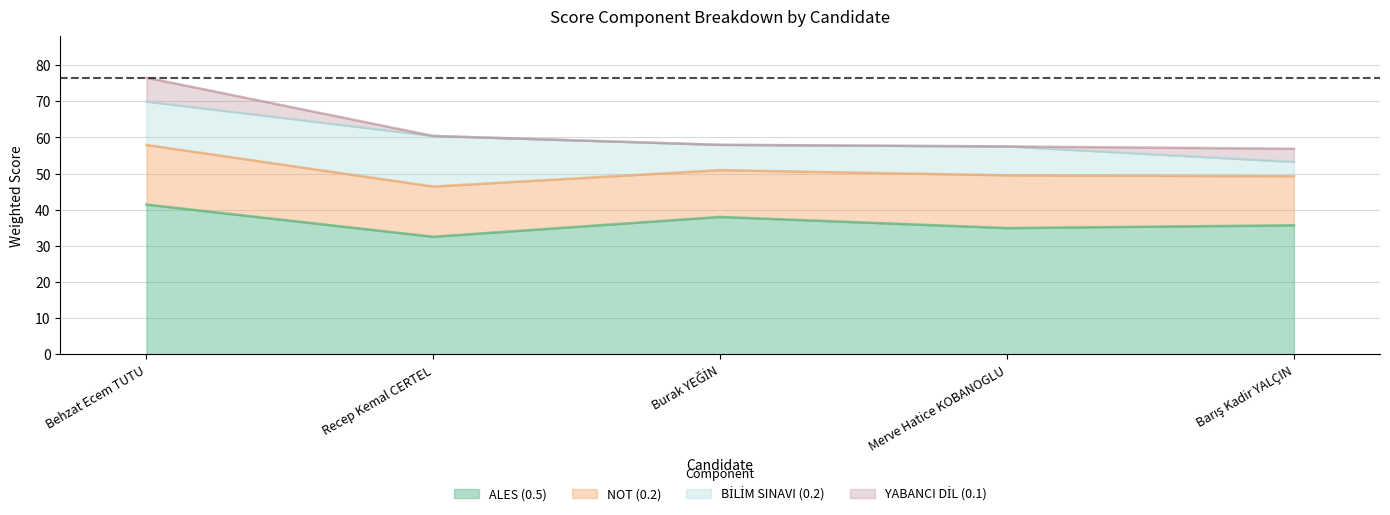

At which label does BİLİM SINAVI (0.2) first exceed 8?

Behzat Ecem TUTU